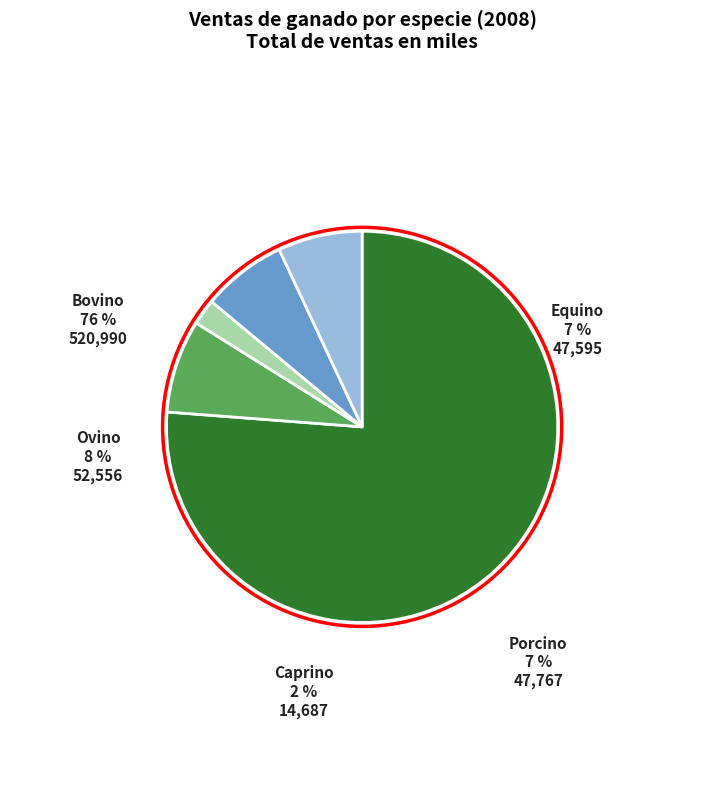

What percentage is the Caprino slice, to the nearest percent?

2%